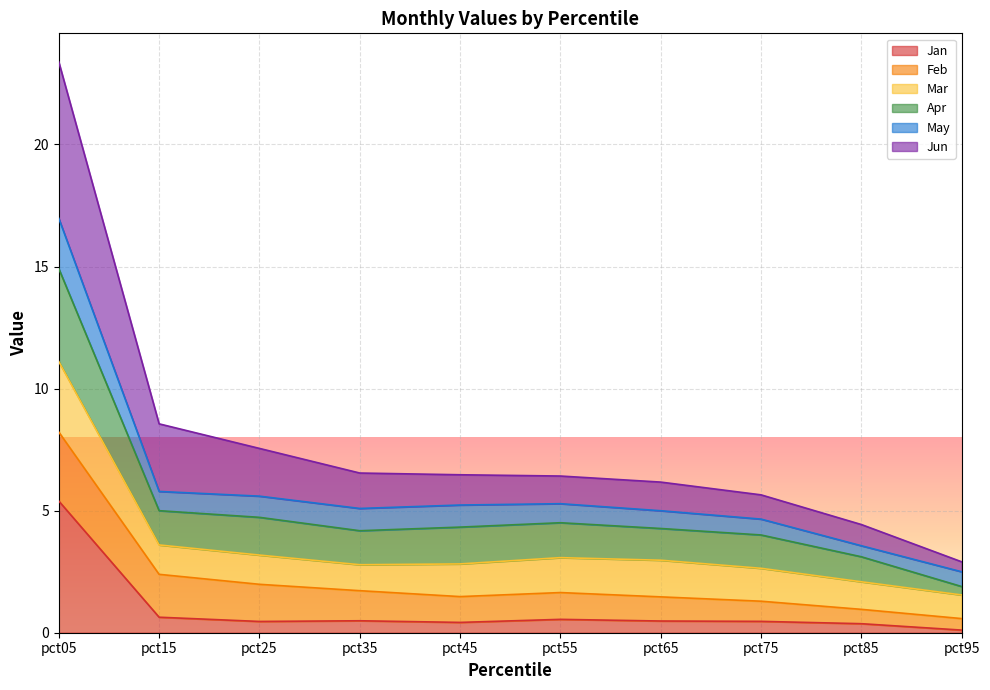

True or false: Jun and Jan cross at least once.

False